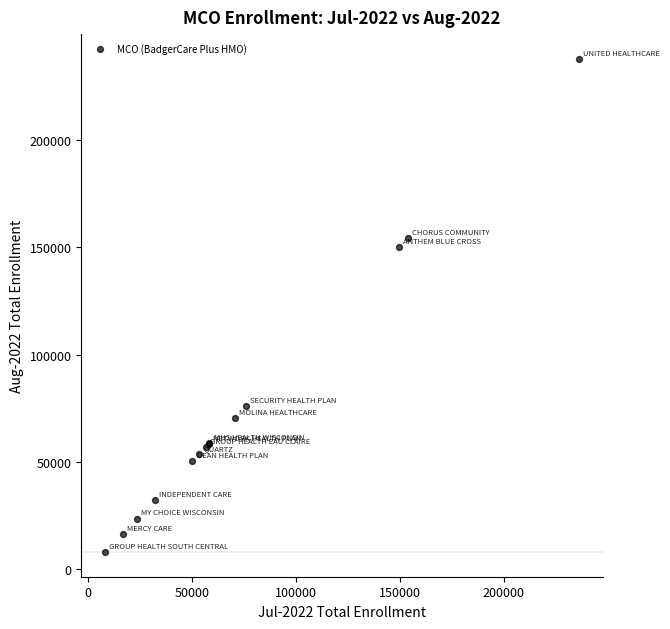

What Y value in the scatter plot is closest to 122920?

150282